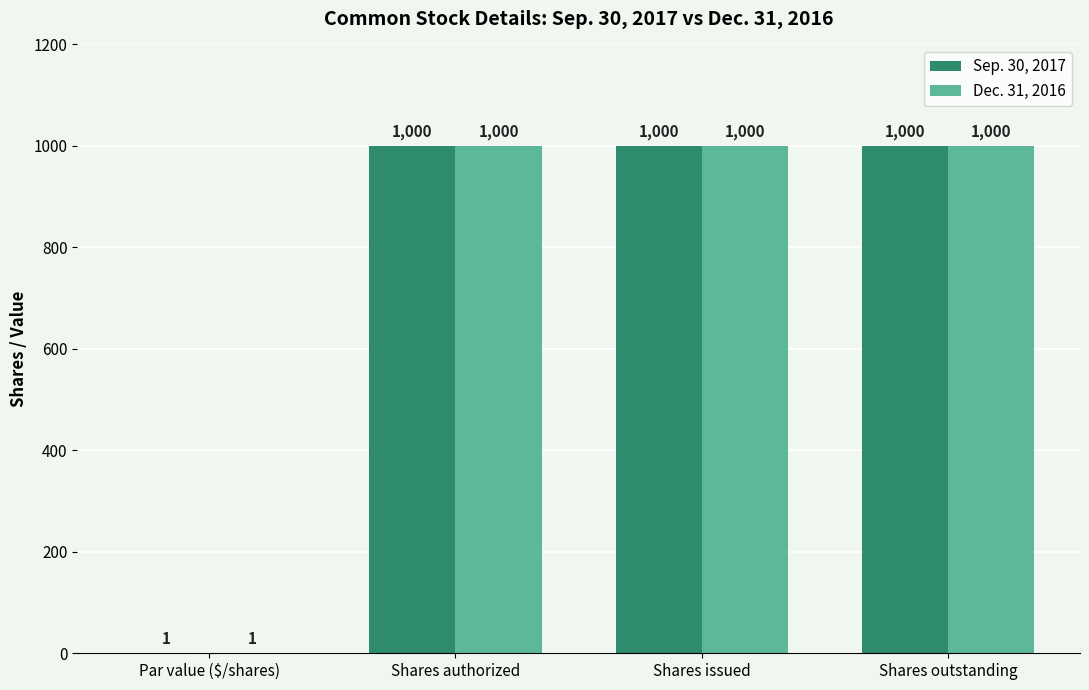

What is the highest value of the Sep. 30, 2017 series?

1000